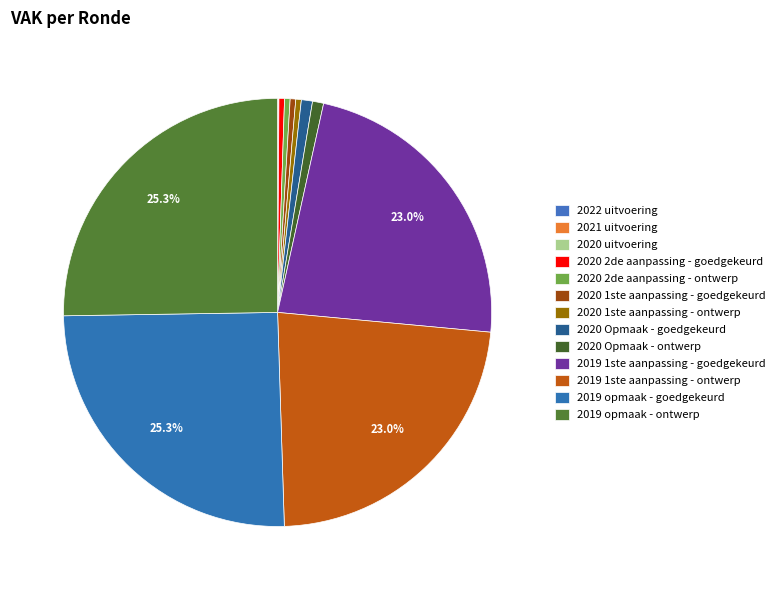

Is it true that 2019 1ste aanpassing - ontwerp is 23% of the pie?

True